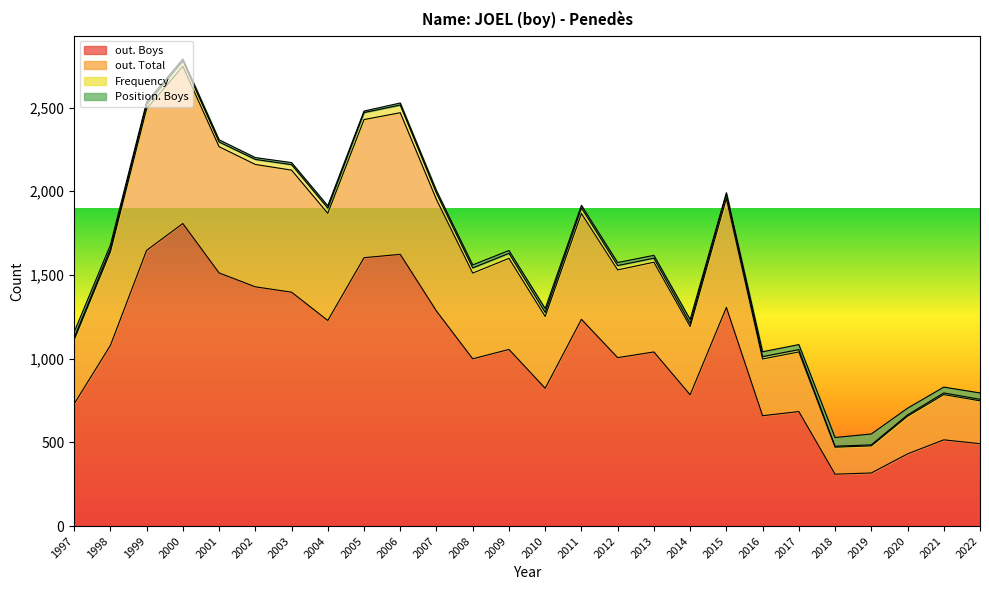

At how many categories does at least one series exceed 1606?

13